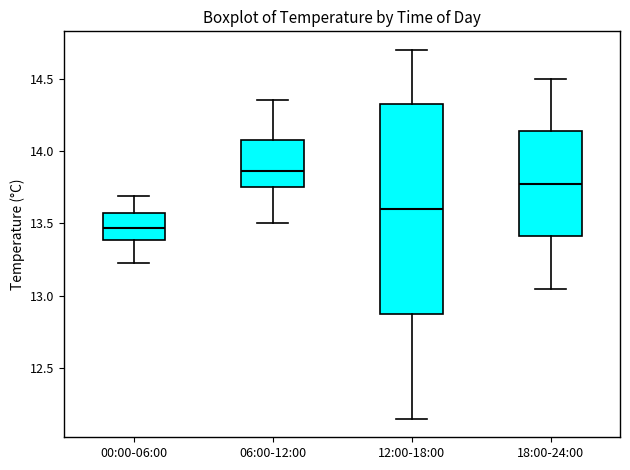

Where is the upper edge of the box for 00:00-06:00 on the y-axis? The values are not printed on the chart, so give them approximately, as read against the axis.

13.60